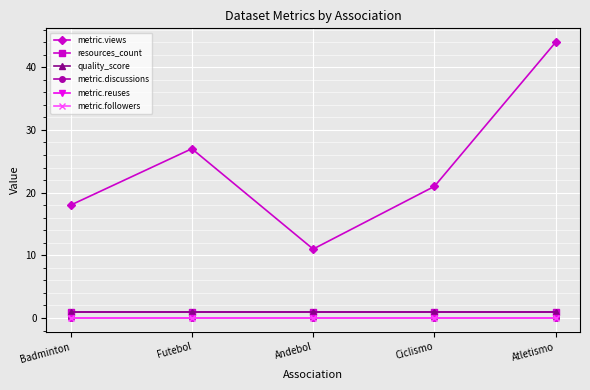

How many lines are shown in the chart?

6